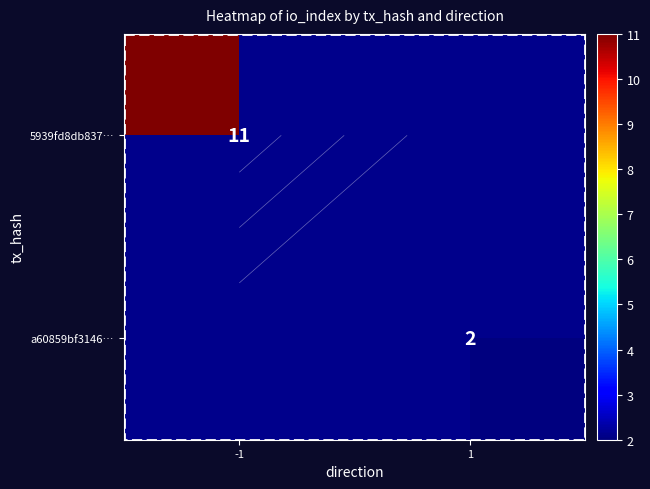

Rank the series at 1 from highest to lowest value.

5939fd8db837…, a60859bf3146…